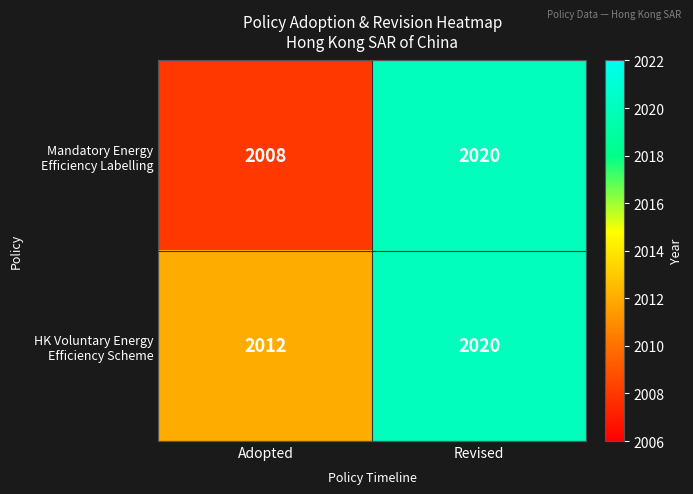

Which label corresponds to the largest value in the chart?

Revised